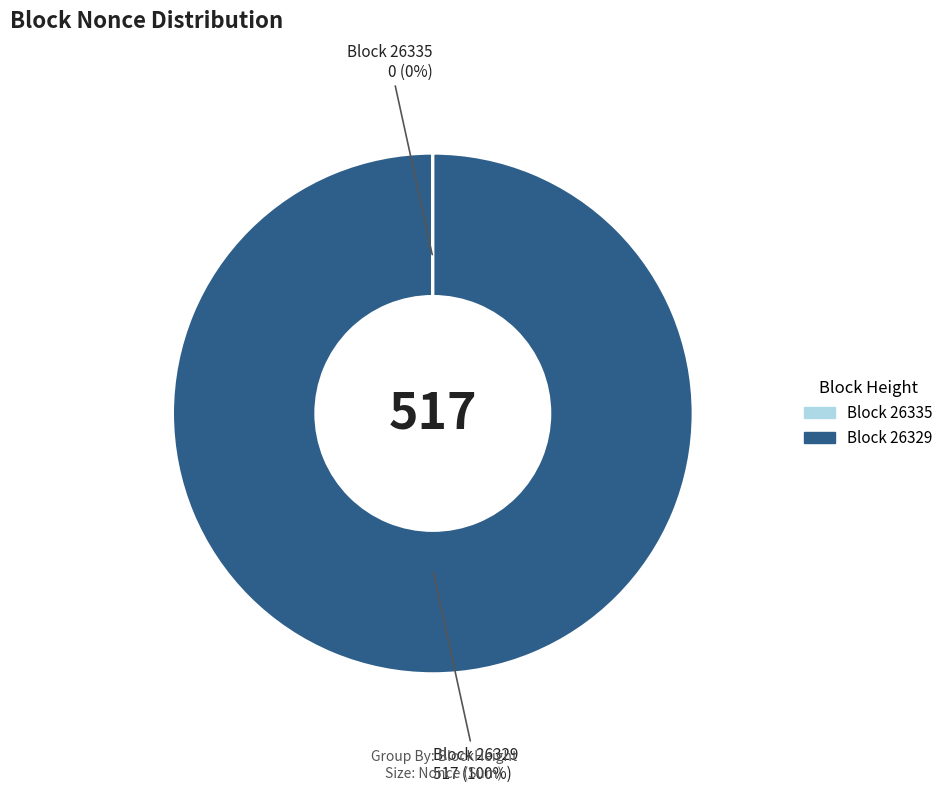

To the nearest percent, what is the average slice percentage?

50%